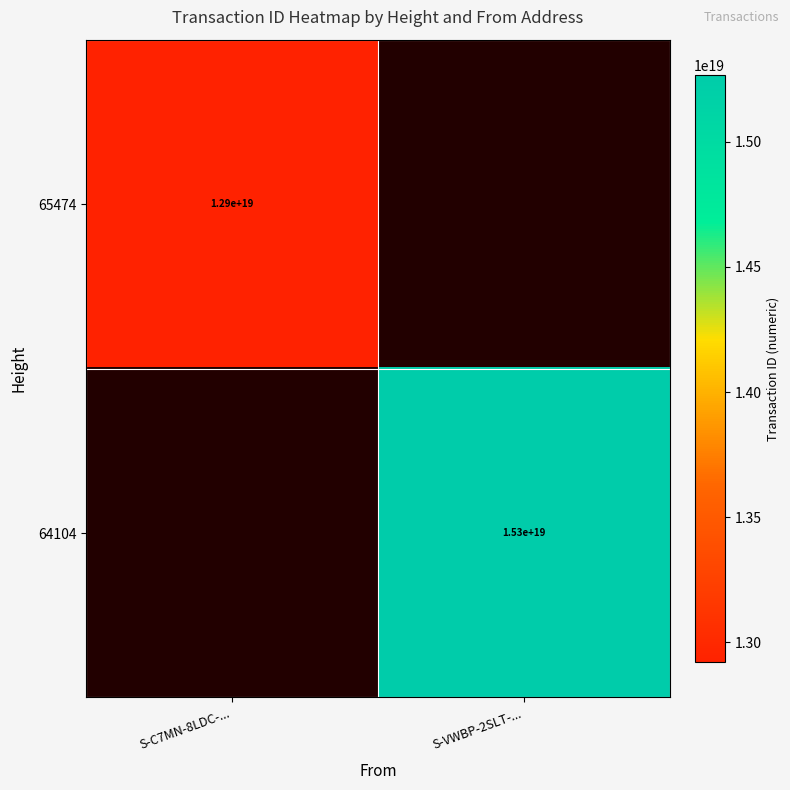

True or false: 64104 has a value of 15300000000000000000 at S-VWBP-2SLT-....

True